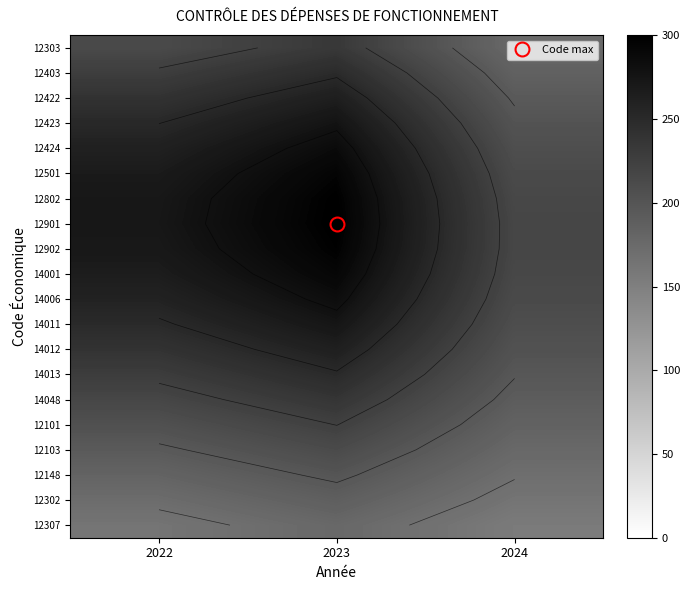

What is the difference between the highest and lowest values at 2022?

110.1